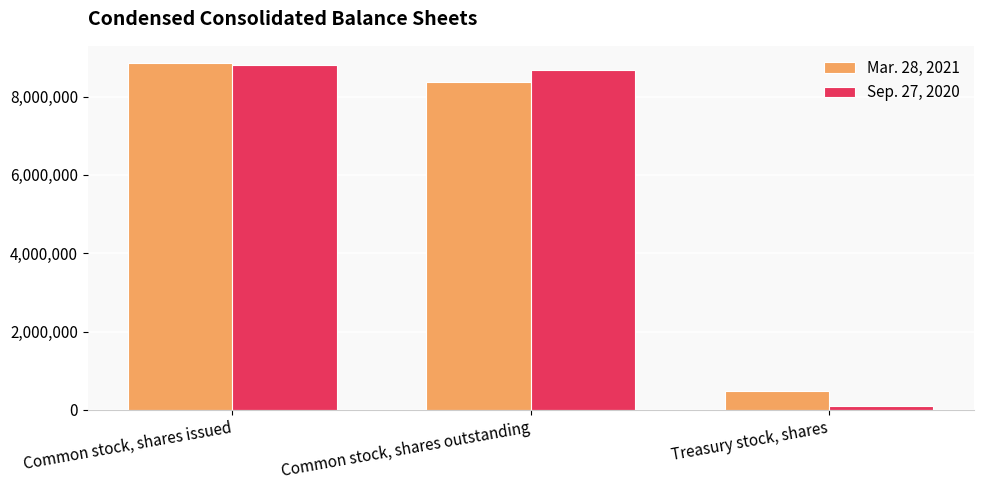

What is the difference between the maximum and second lowest values in the Sep. 27, 2020 series?

105733